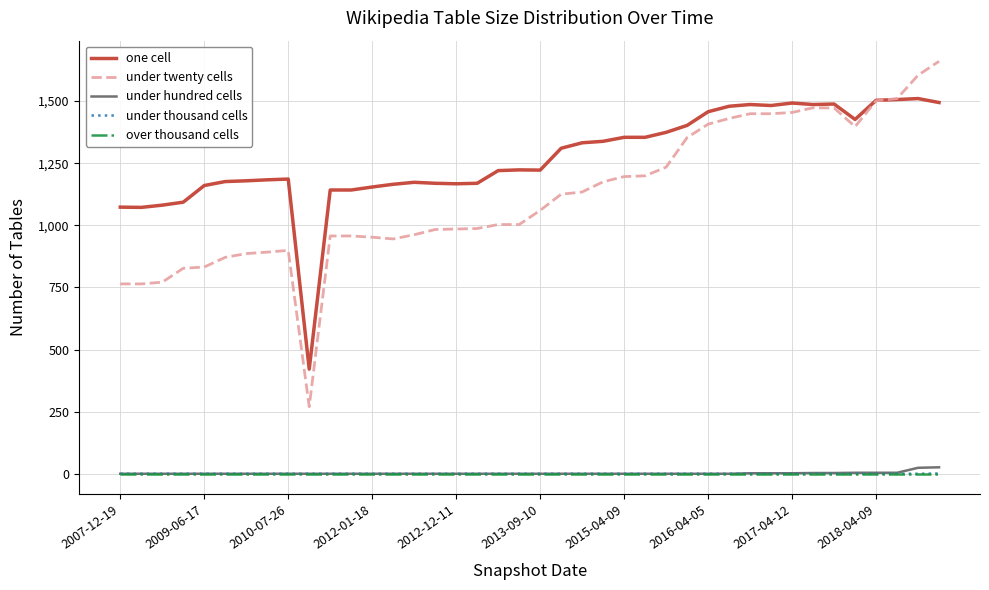

Is this an area chart (filled region under the line)?

No